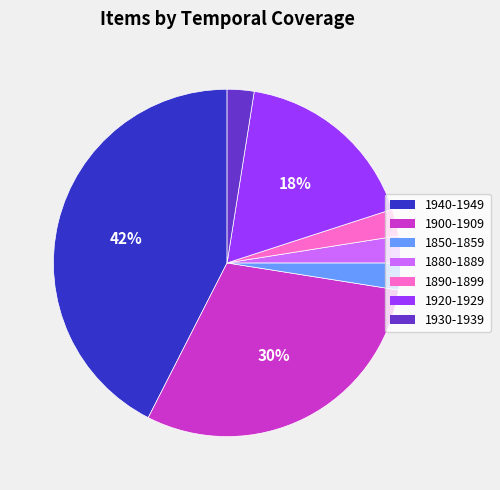

True or false: 1880-1889 accounts for 2% of the total.

True